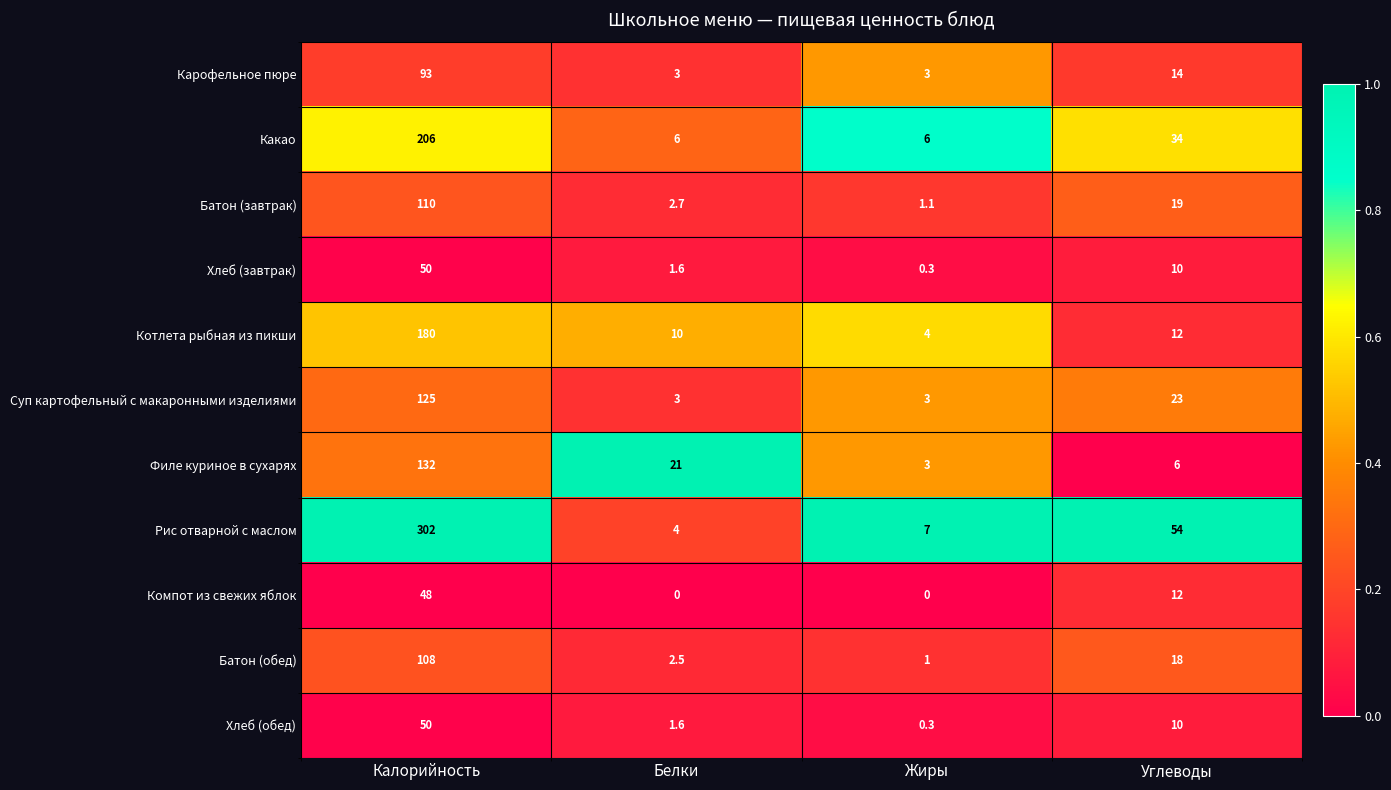

Which series changed the most between Калорийность and Углеводы?

Рис отварной с маслом